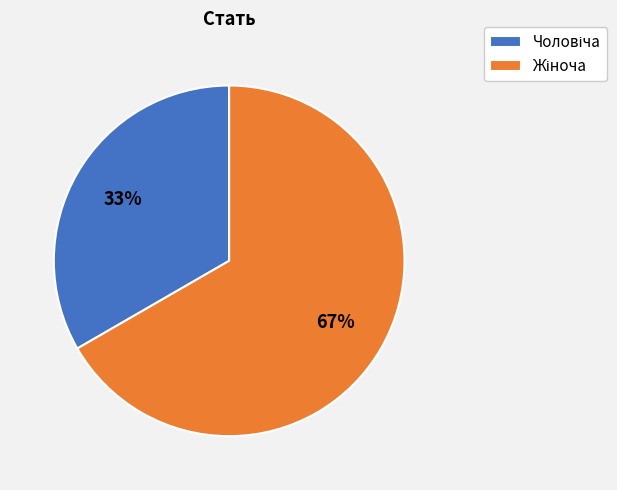

To the nearest percent, what is the average slice percentage?

50%